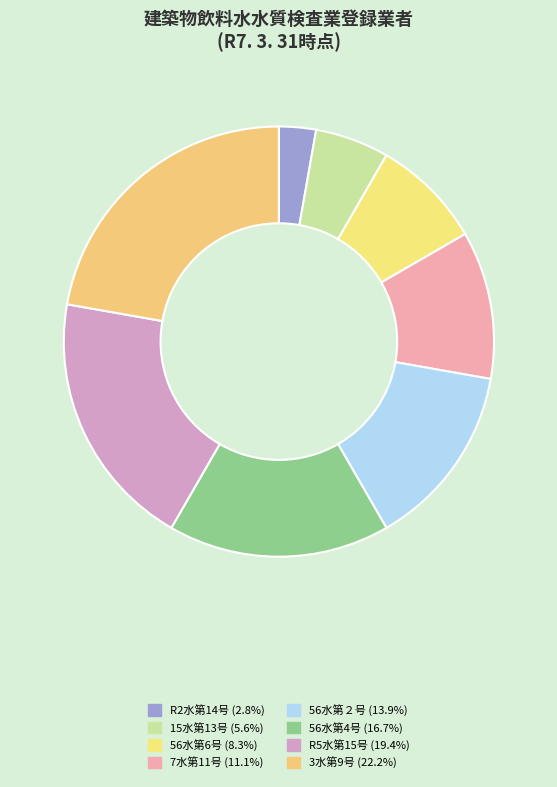

Does any single category account for the majority?

No